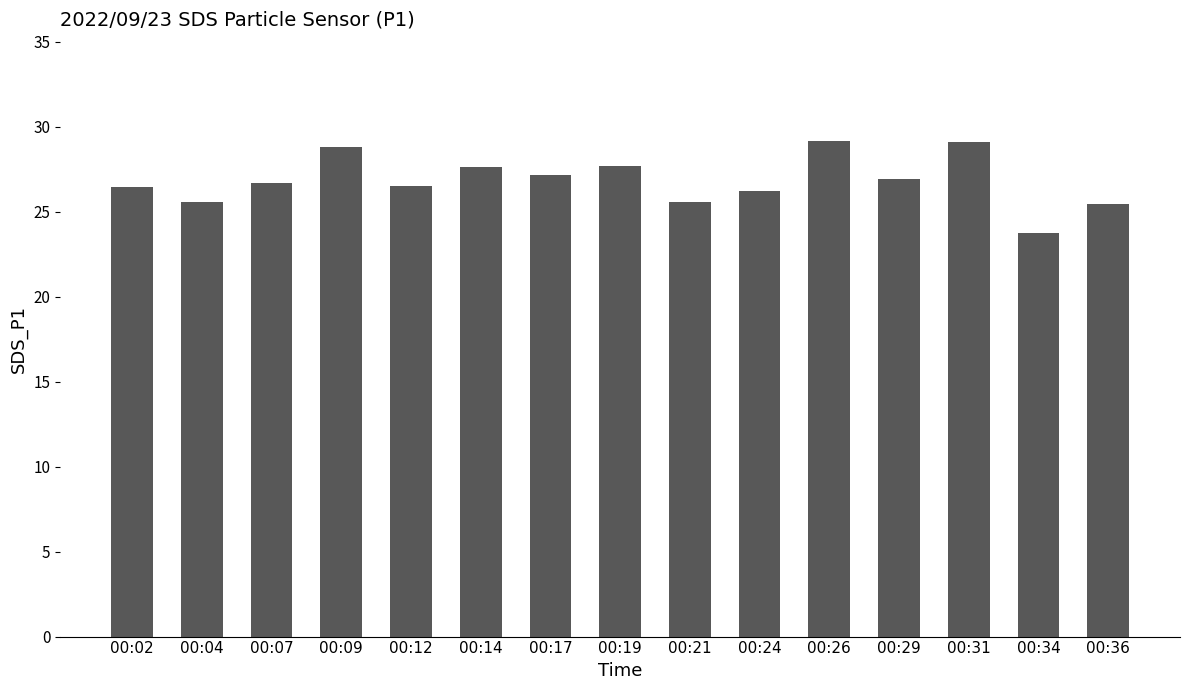

What is the greatest value displayed?

29.2